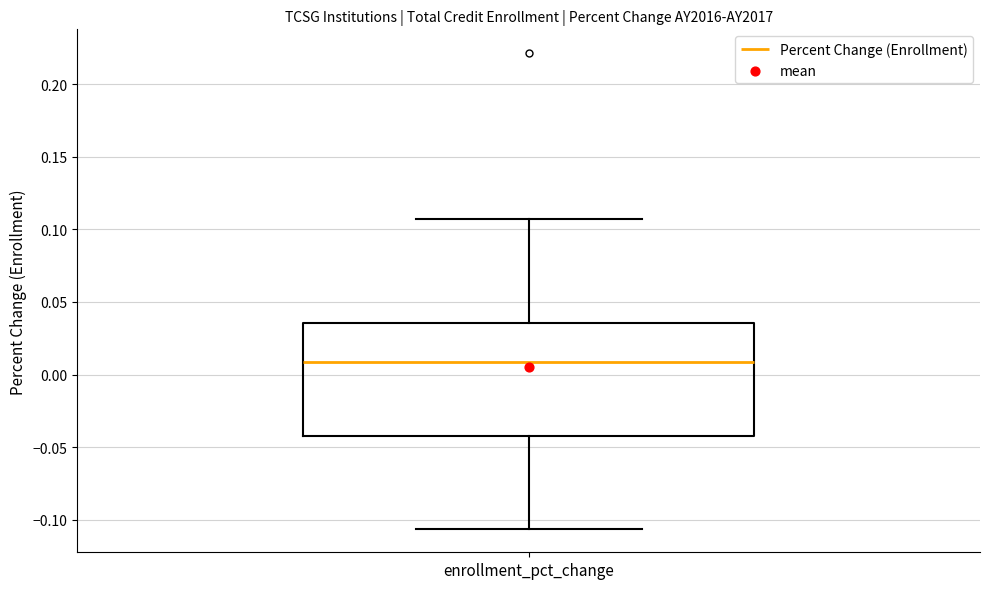

Transcribe this box plot: give where the median line is, the range the box spans, and where the two whiskers end, as read against the y-axis. The values are not printed on the chart, so give them approximately, as read against the axis.

median 0.010, box -0.045 to 0.035, whiskers -0.105 to 0.105